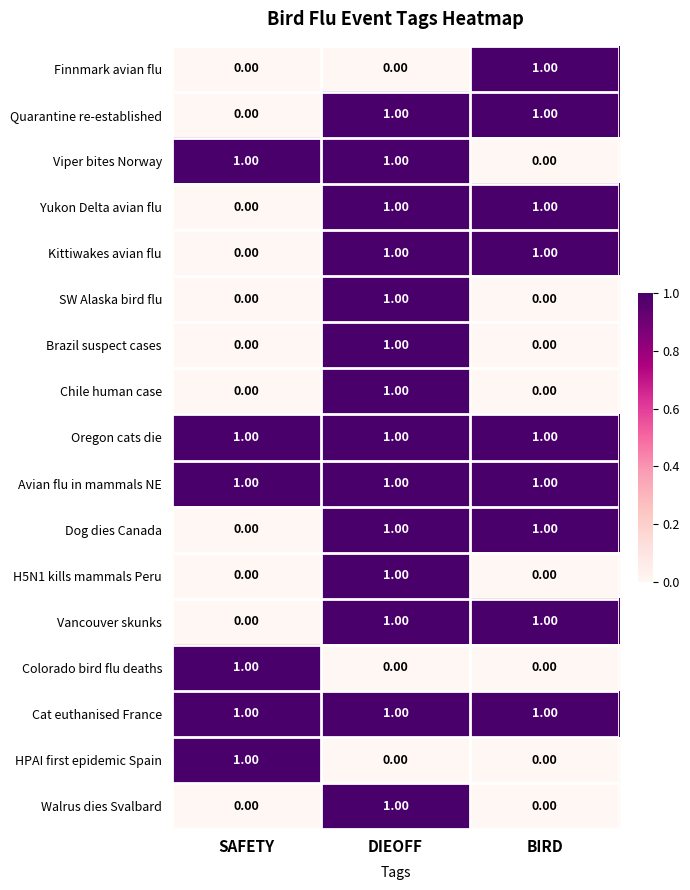

What is the total value across all series at SAFETY?

6